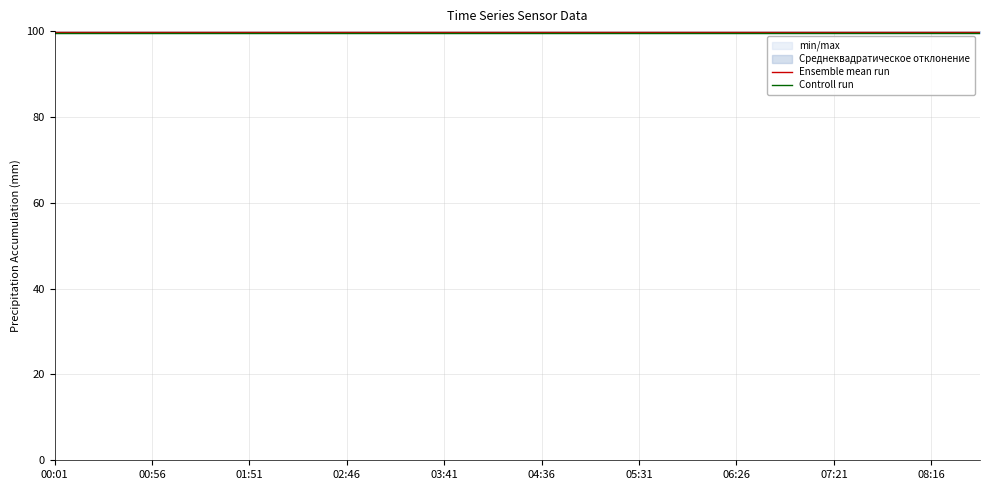

What is the value of the Controll run point at the 12th from the left?

99.6